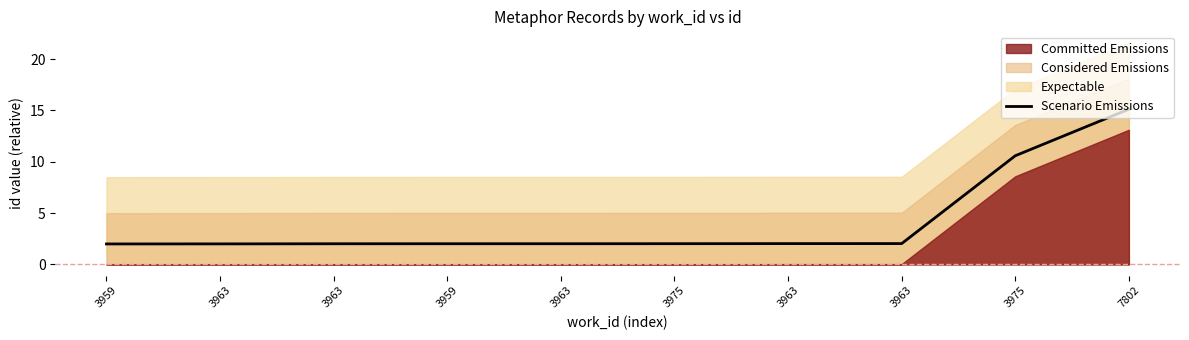

What is the greatest value displayed?

15.1